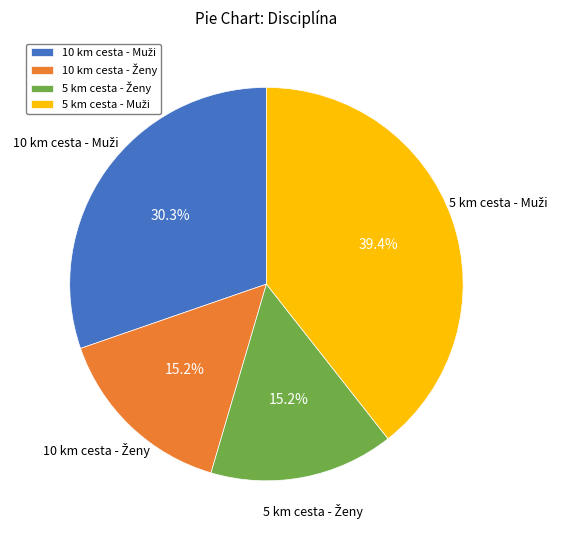

Does any single category account for the majority?

No